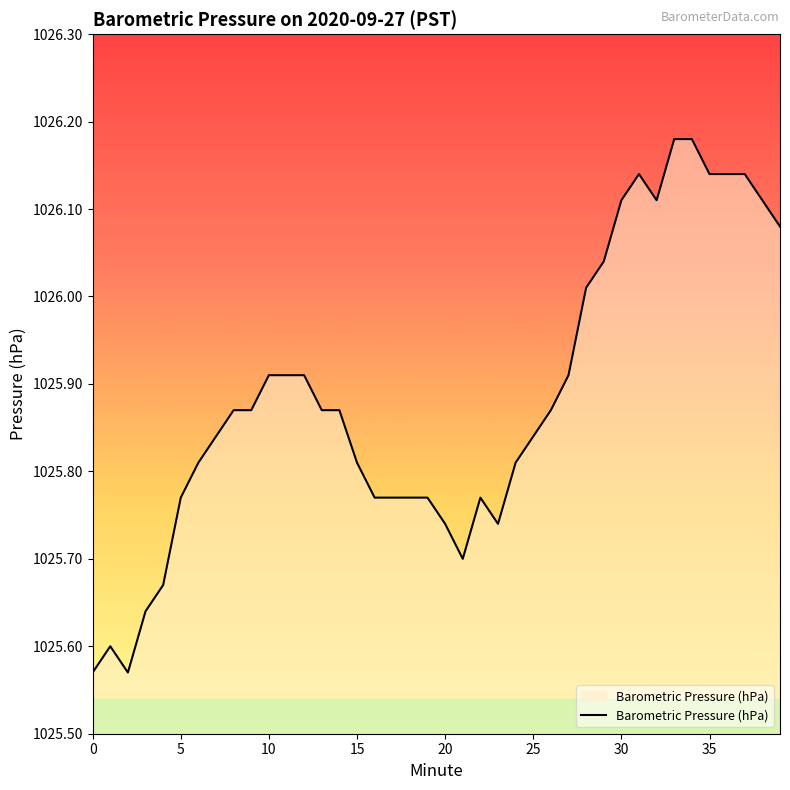

What is the difference between the maximum and minimum values?

0.6